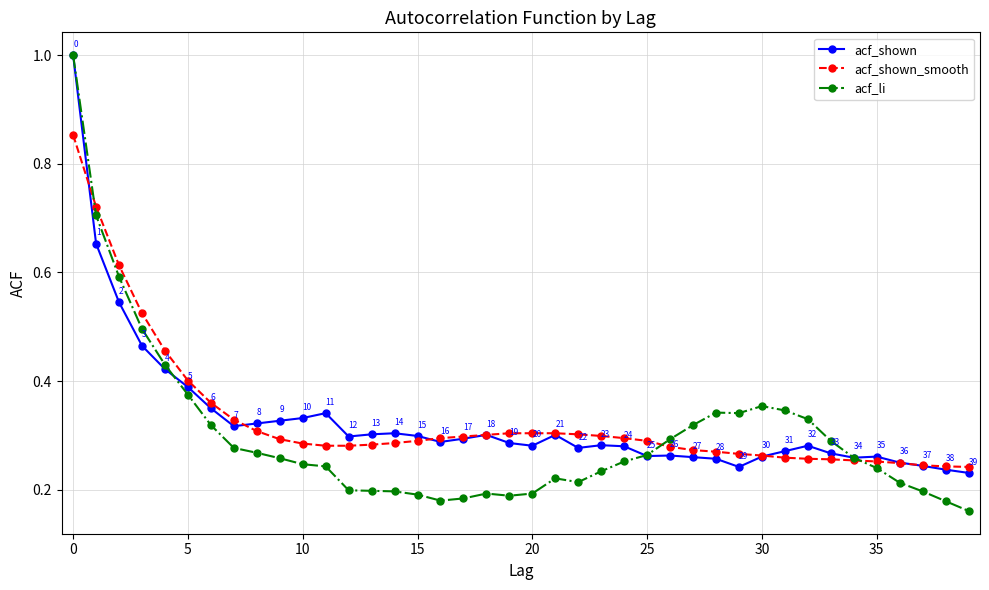

At how many categories does at least one series exceed 0?

40